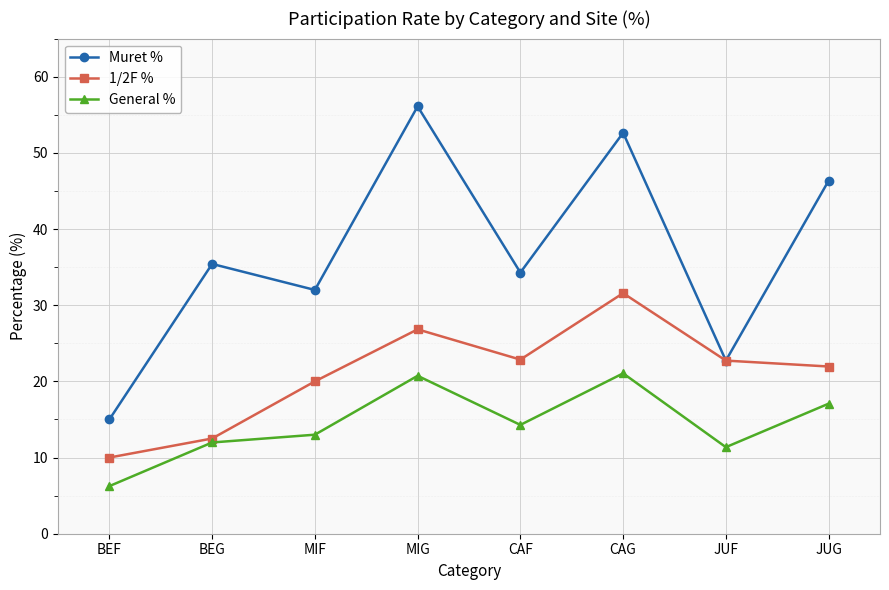

How many lines are shown in the chart?

3